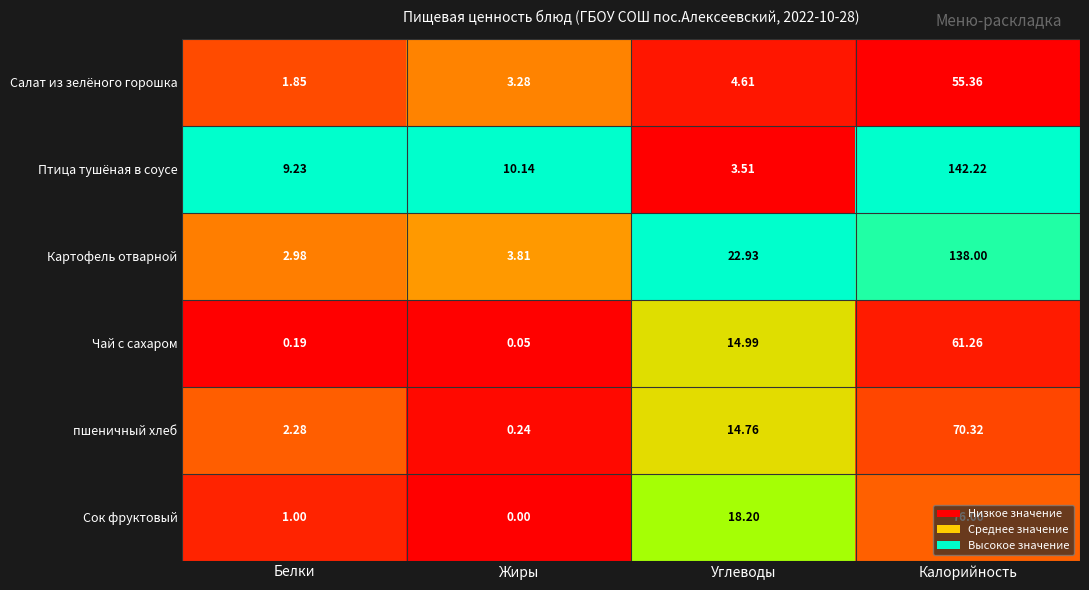

At which category is the sum across all series the highest?

Калорийность